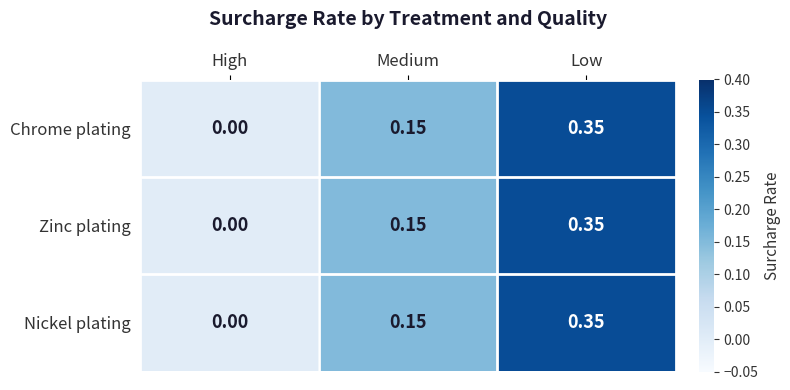

How many categories are shown in the chart?

3